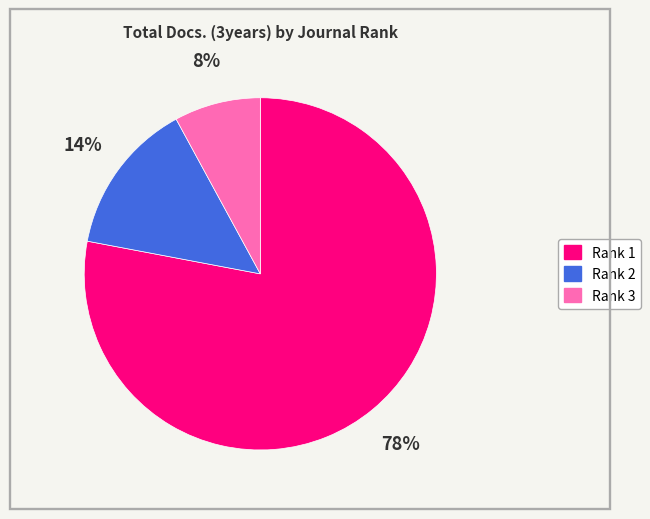

What is the largest slice in the pie chart?

Rank 1